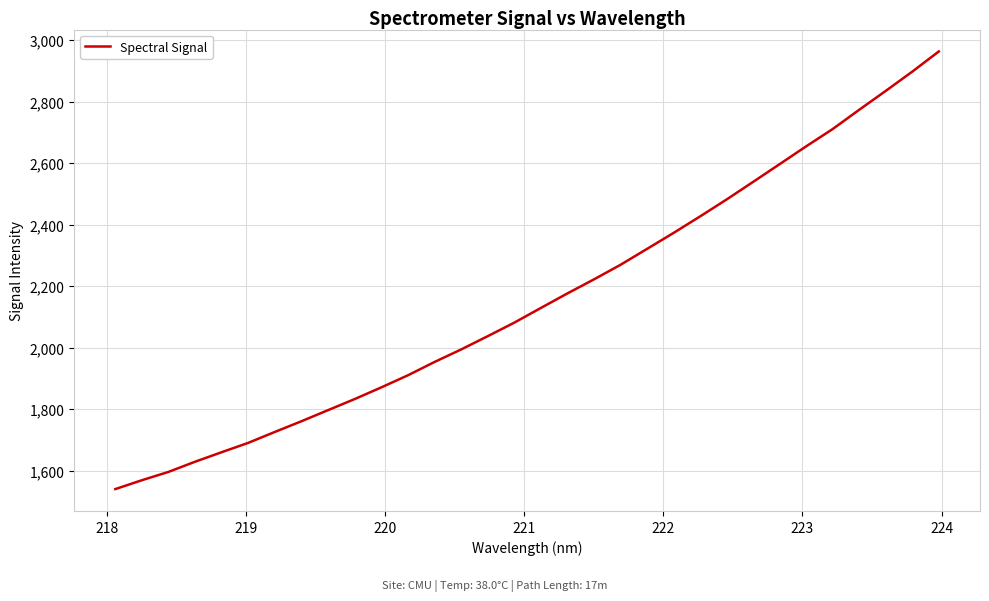

What is the smallest value displayed?

1540.6